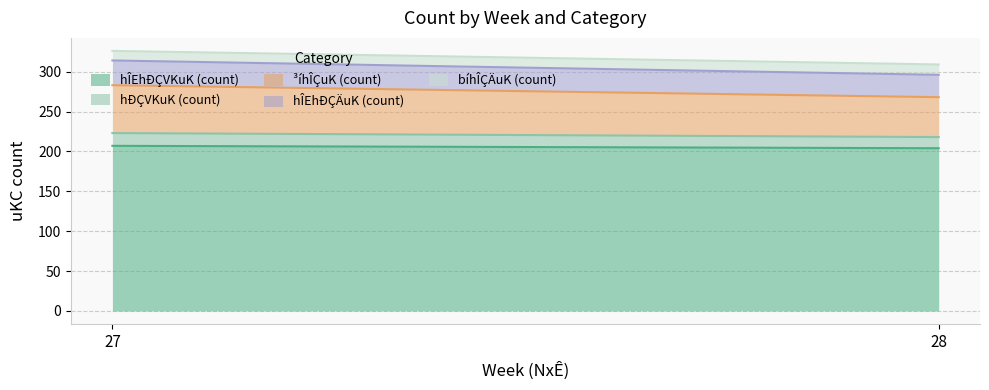

How many lines are shown in the chart?

5